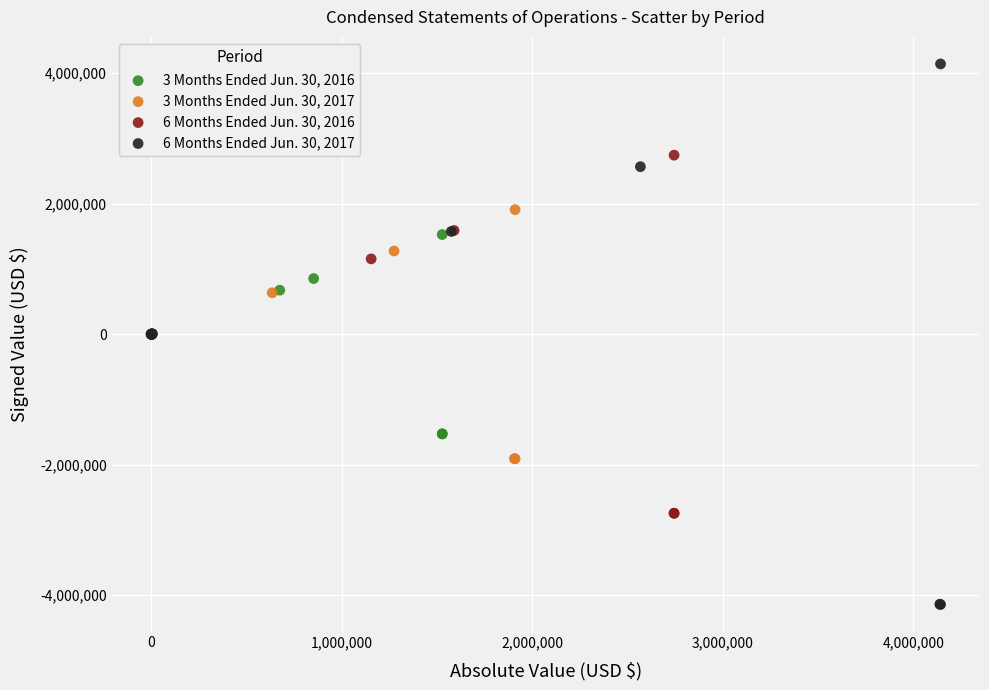

Which series has the widest spread of Y values?

6 Months Ended Jun. 30, 2017